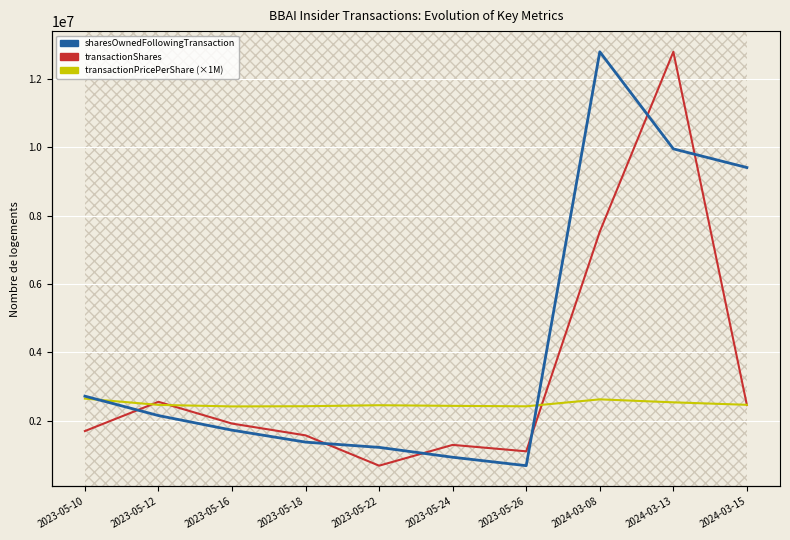

Between 2023-05-12 and 2023-05-22, which is larger?

2023-05-12